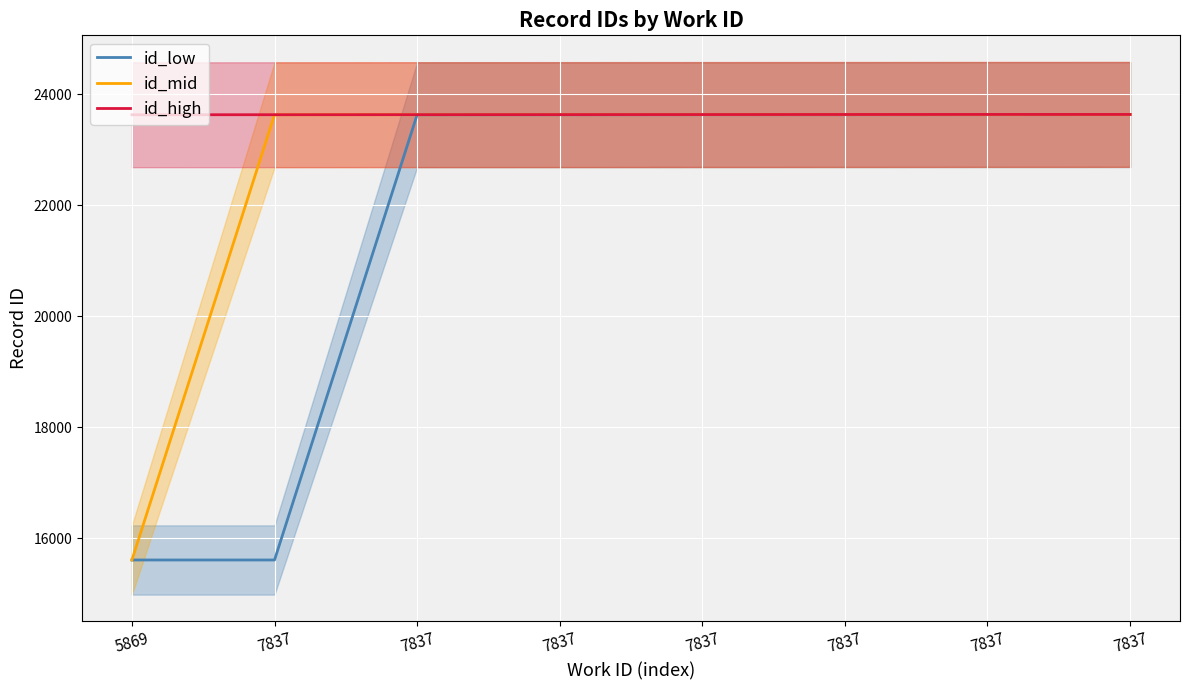

What is the sum of the id_high values at 7837 and 7837?

47271